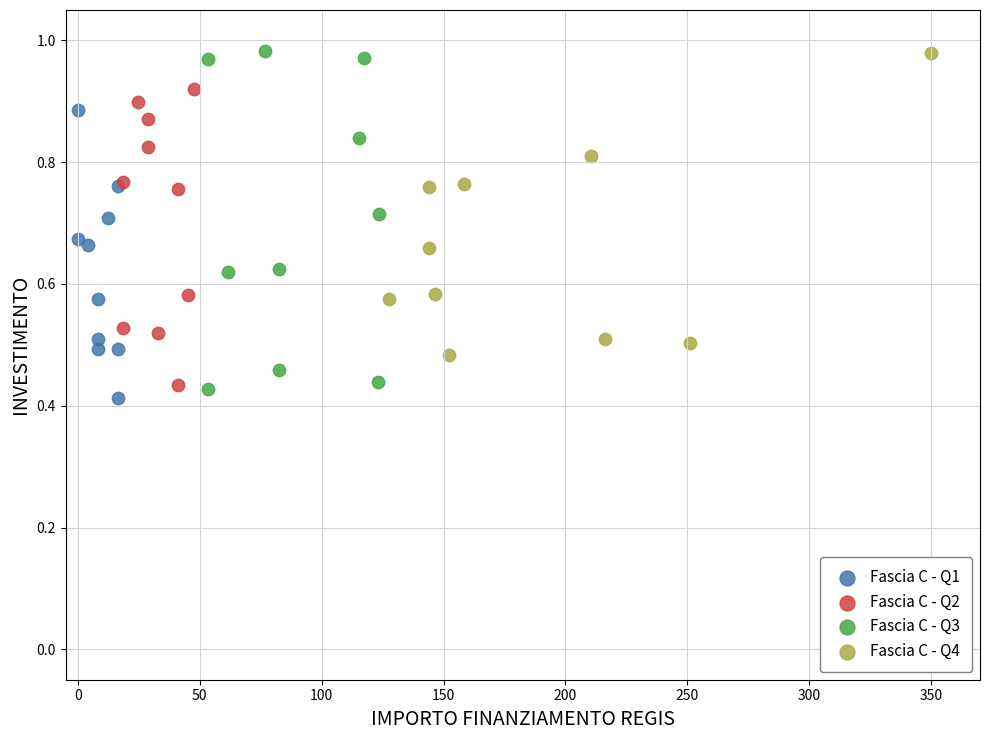

Which series has the largest Y range (max minus min)?

Fascia C - Q3